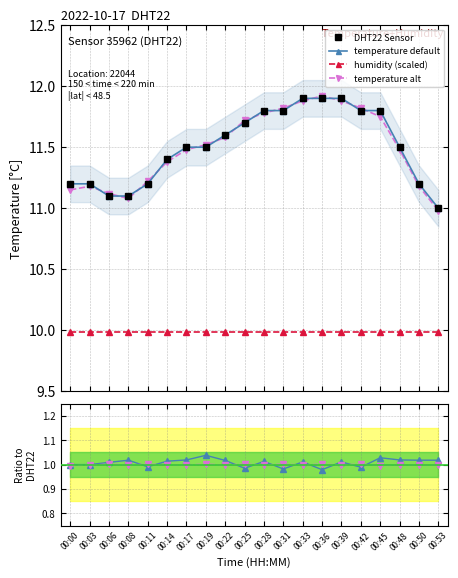

Is it true that temperature default equals 1.0 at 00:19?

True